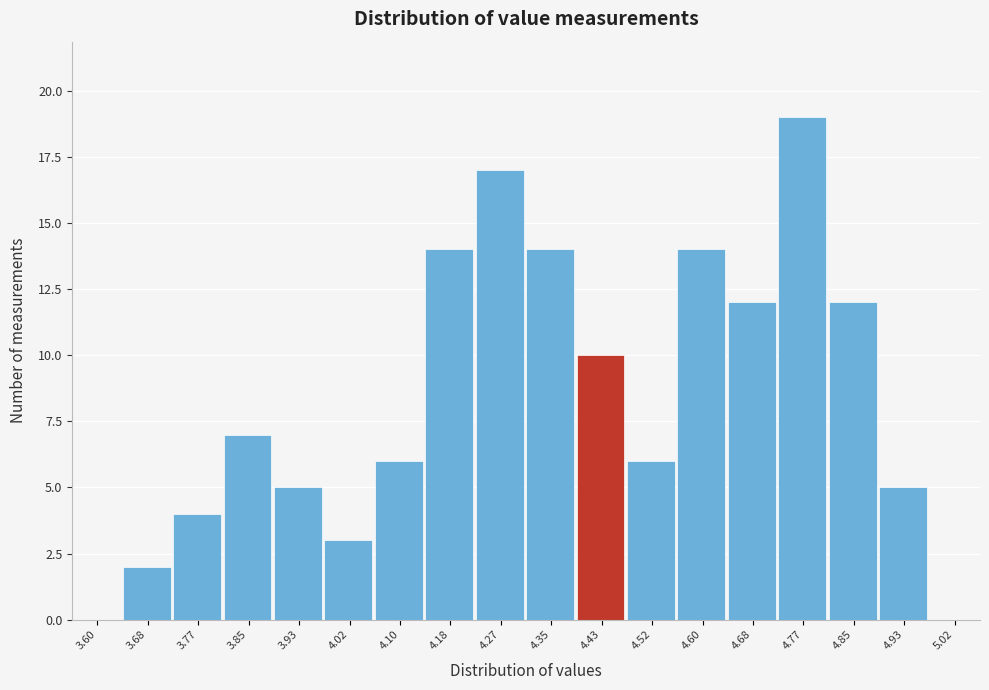

Reading left to right, what are all the values shown in this chart?

3.60=0	3.68=2	3.77=4	3.85=7	3.93=5	4.02=3	4.10=6	4.18=14	4.27=17	4.35=14	4.43=10	4.52=6	4.60=14	4.68=12	4.77=19	4.85=12	4.93=5	5.02=0